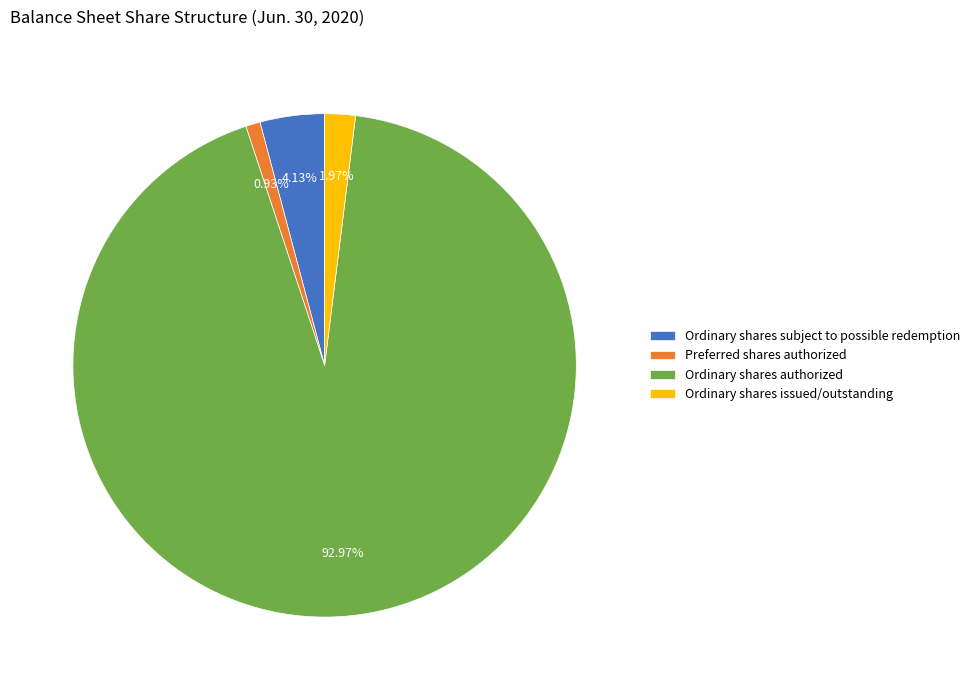

To the nearest percent, what is the difference between the largest and smallest slice percentages?

92%